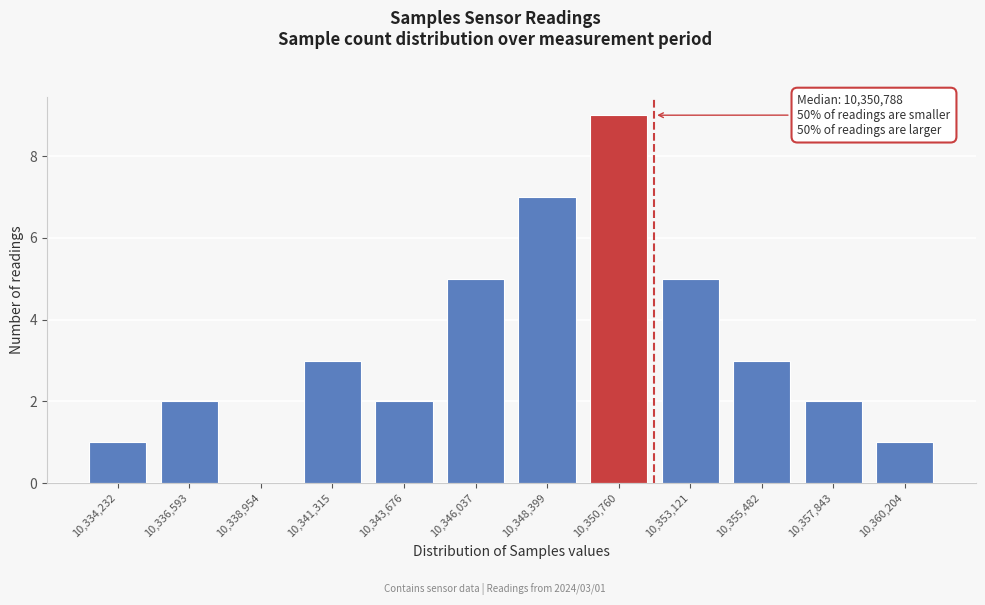

Reading left to right, list all the values displayed in this chart.

10,334,232=1	10,336,593=2	10,338,954=0	10,341,315=3	10,343,676=2	10,346,037=5	10,348,399=7	10,350,760=9	10,353,121=5	10,355,482=3	10,357,843=2	10,360,204=1